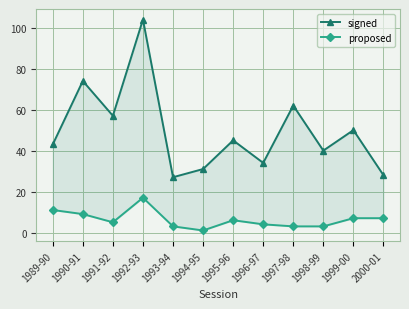

Which has a higher value, 1996-97 or 1998-99?

1998-99